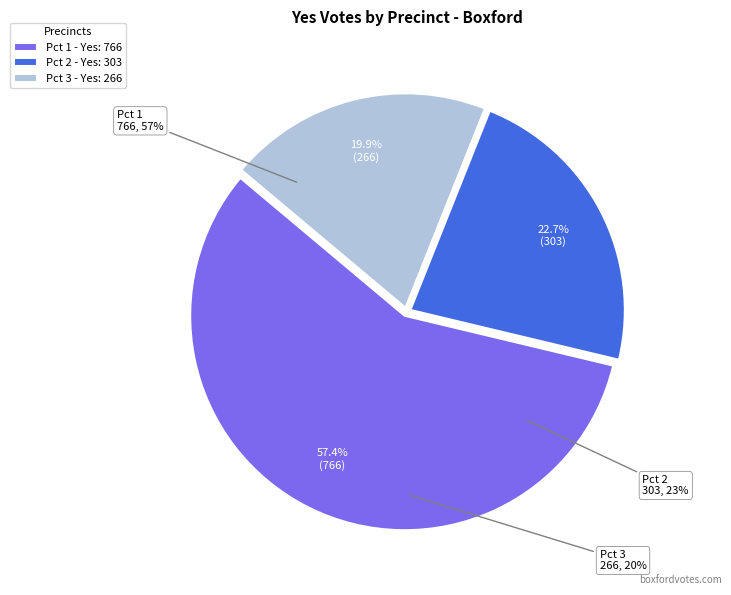

What percentage do Pct 1 and Pct 2 together represent?

80.1%